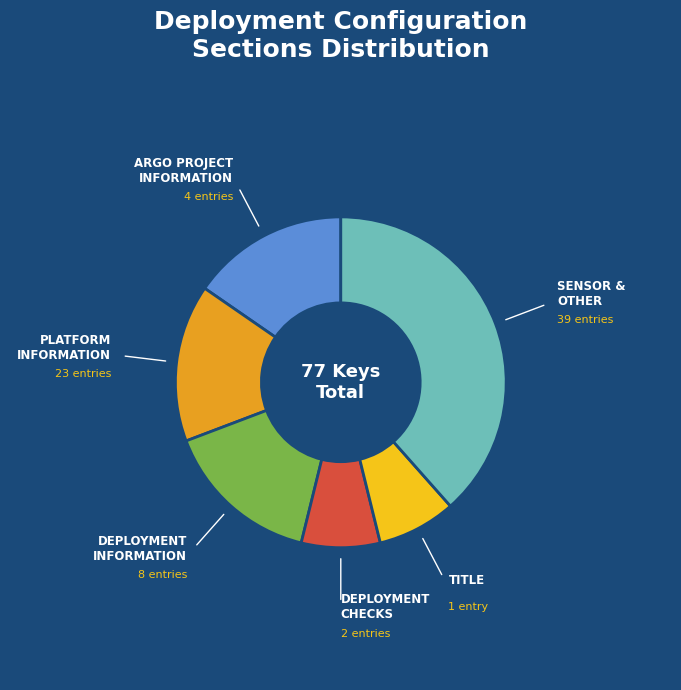

Is there a majority slice in this chart?

No